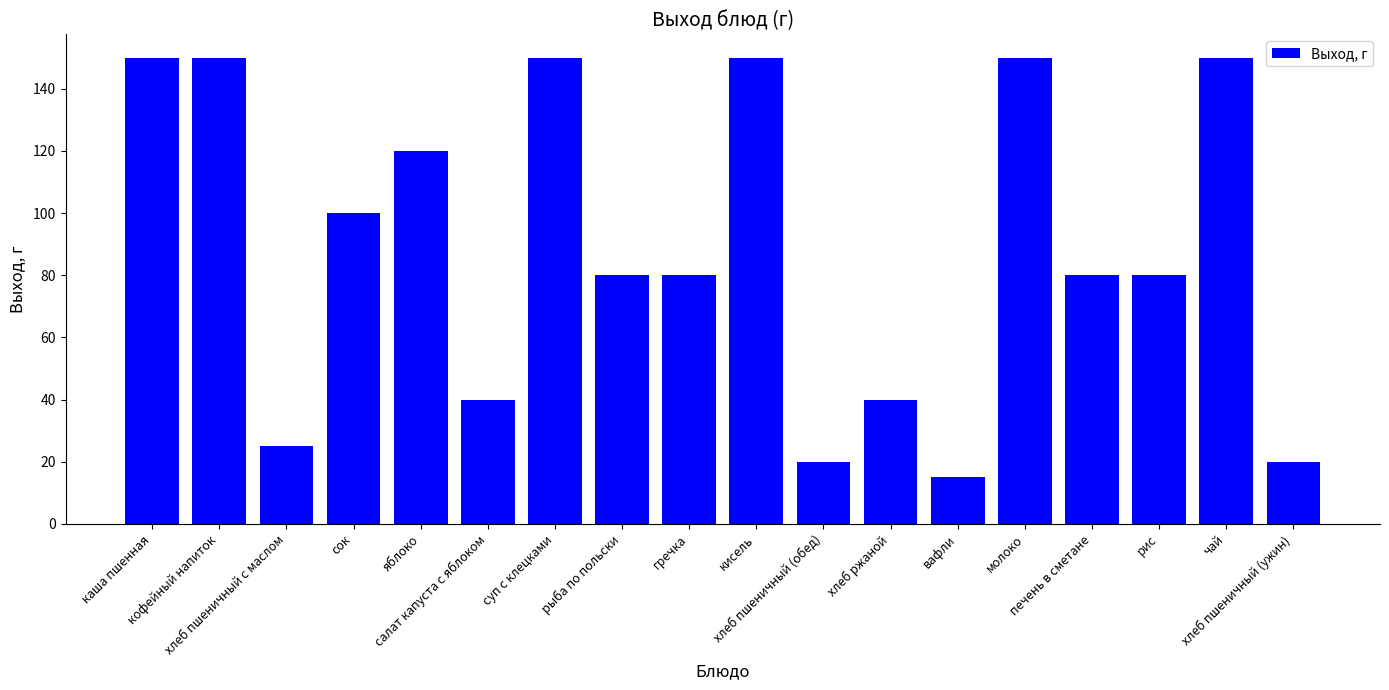

The value at хлеб пшеничный (ужин) is 10. True or false?

False